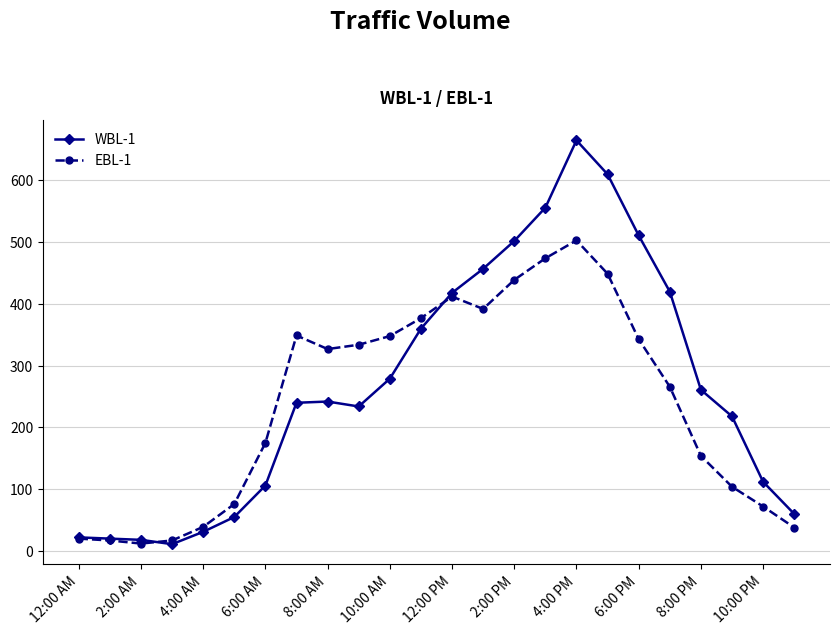

What is the difference between the maximum and minimum values in the WBL-1 series?

654